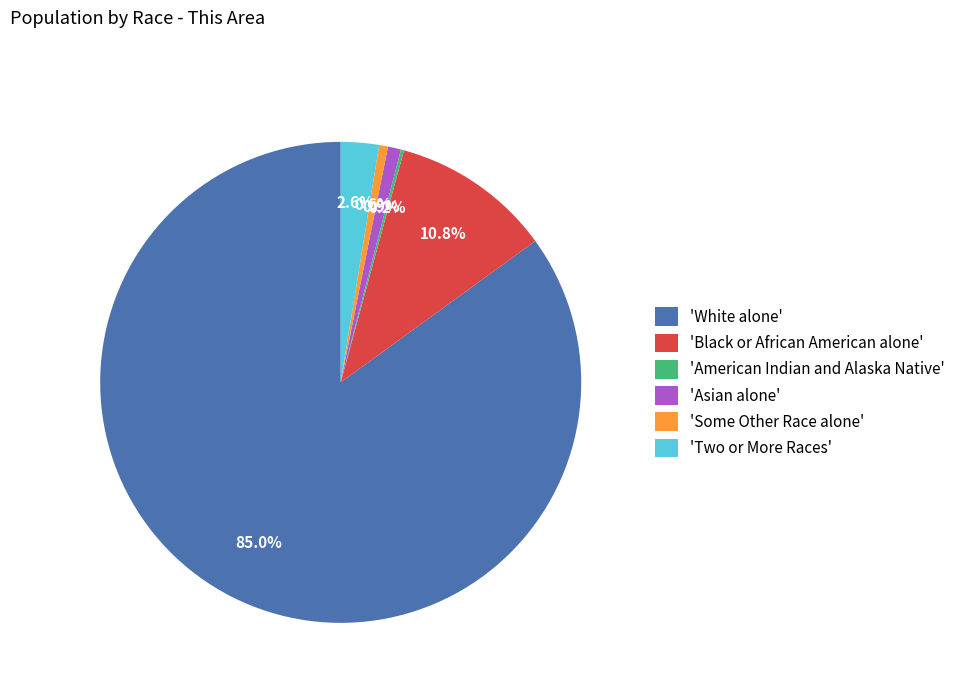

Which has a higher value, 'Black or African American alone' or 'White alone'?

'White alone'